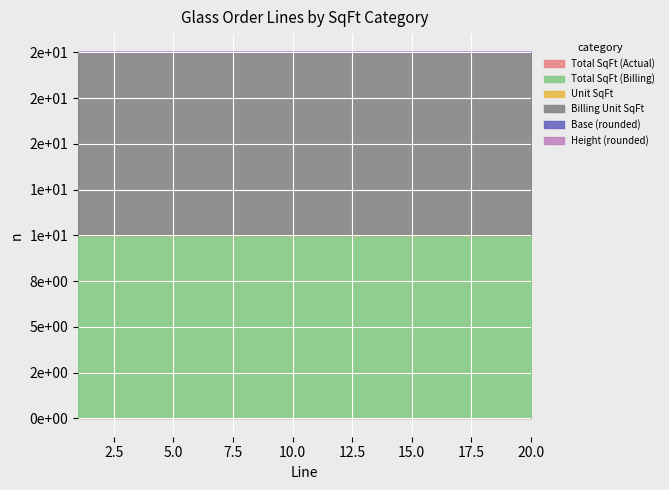

Count the number of data series in this chart.

6